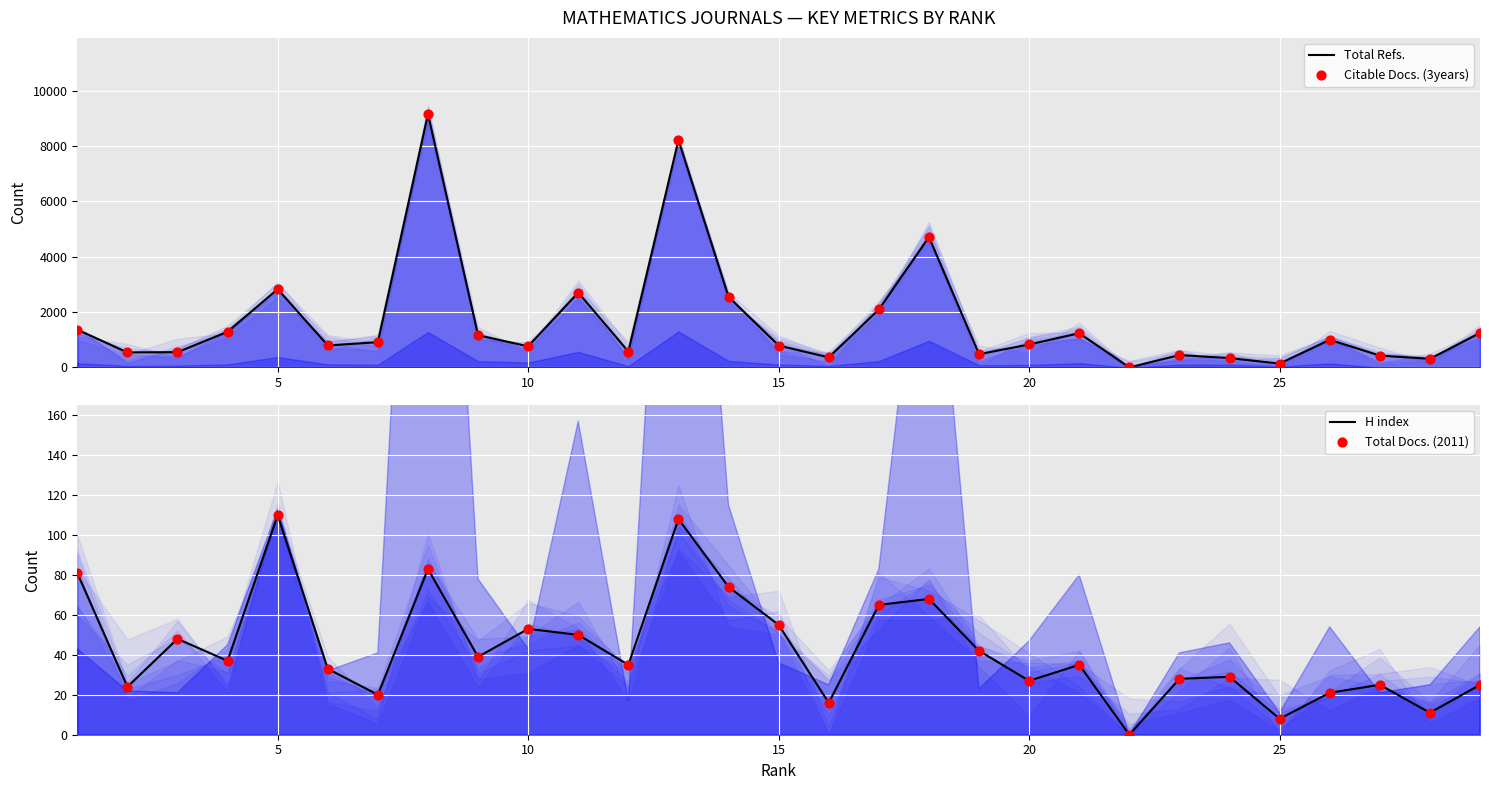

What are all the series names shown in the legend?

Total Refs., Citable Docs. (3years), H index, Total Docs. (2011)